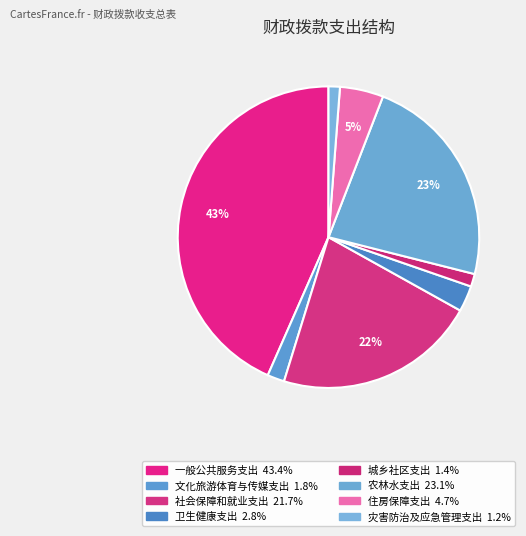

How many segments does this pie chart have?

8